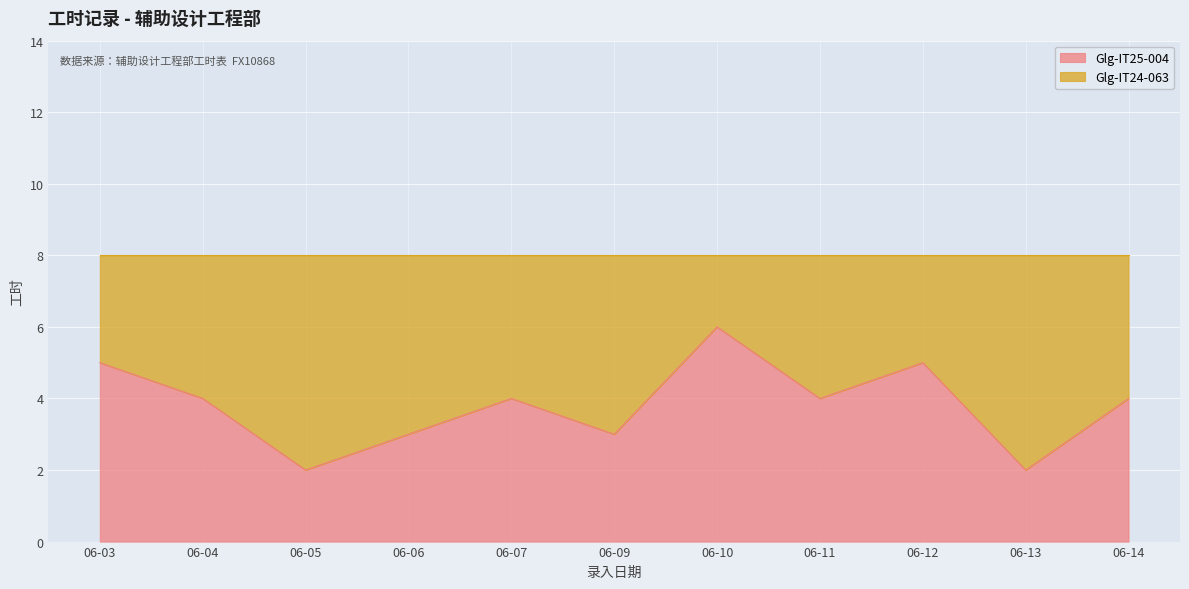

What is the value of the 5th point from the left?

4